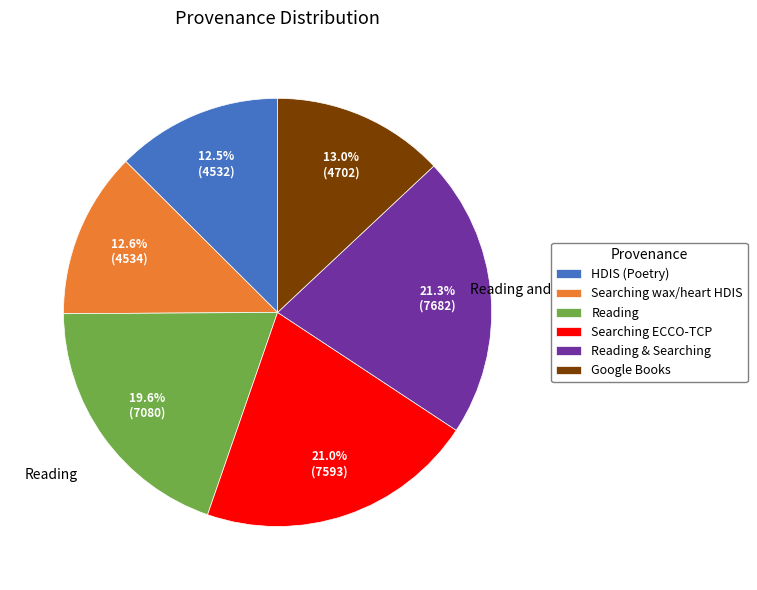

Approximately how many times larger is the value at Reading compared to Searching ECCO-TCP?

0.9